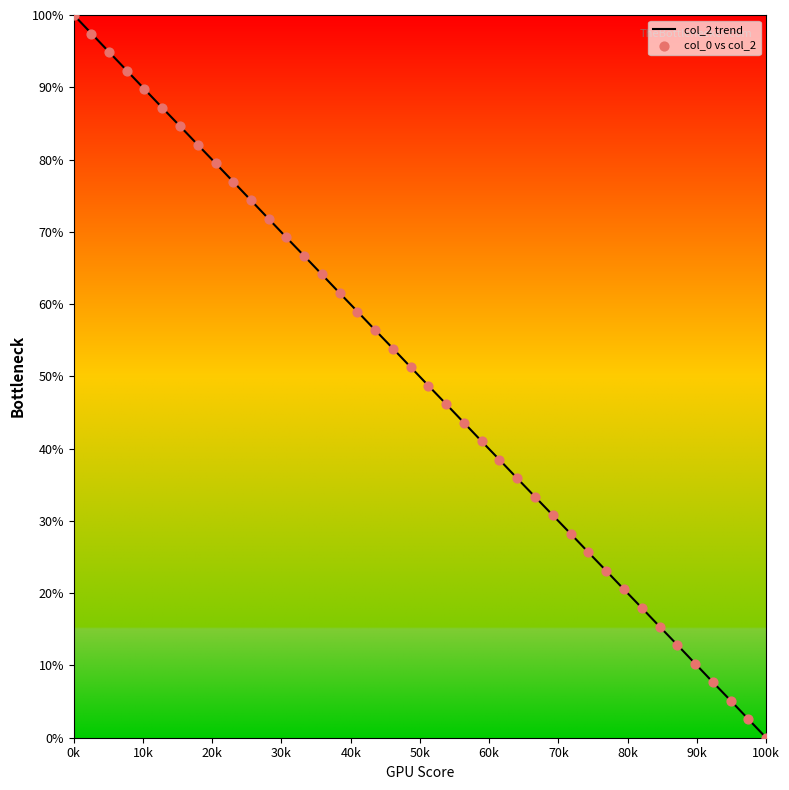

What is the difference between the maximum and minimum values?

100.0